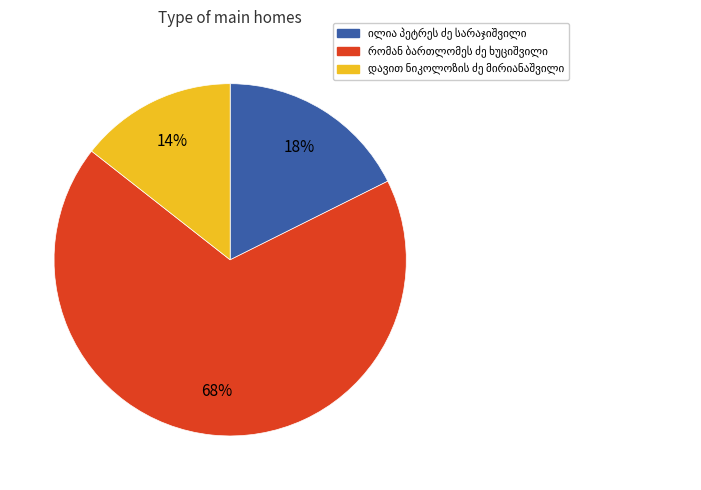

Is there a majority slice in this chart?

Yes